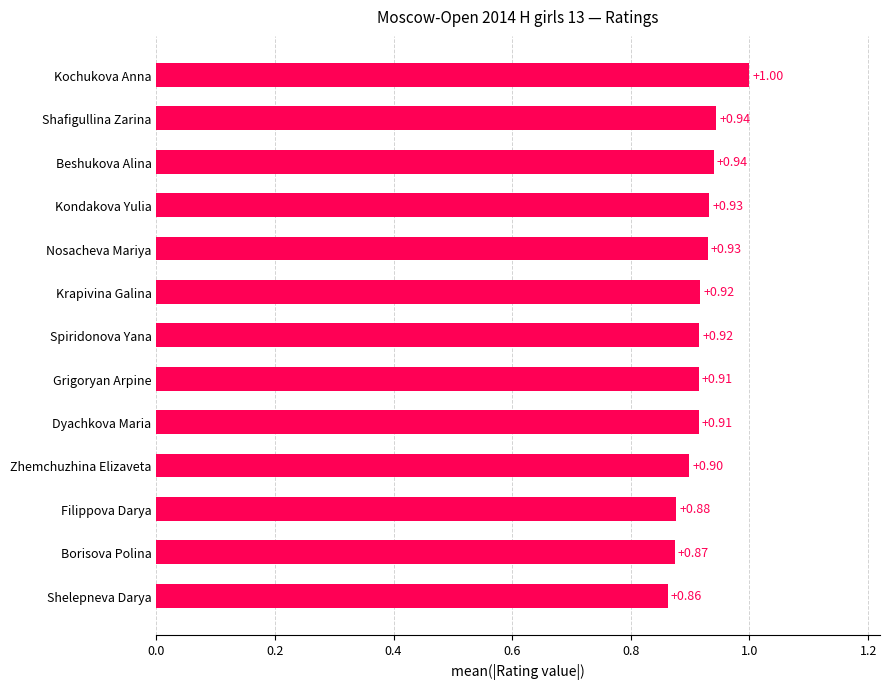

What is the difference between the second highest and minimum values?

0.1